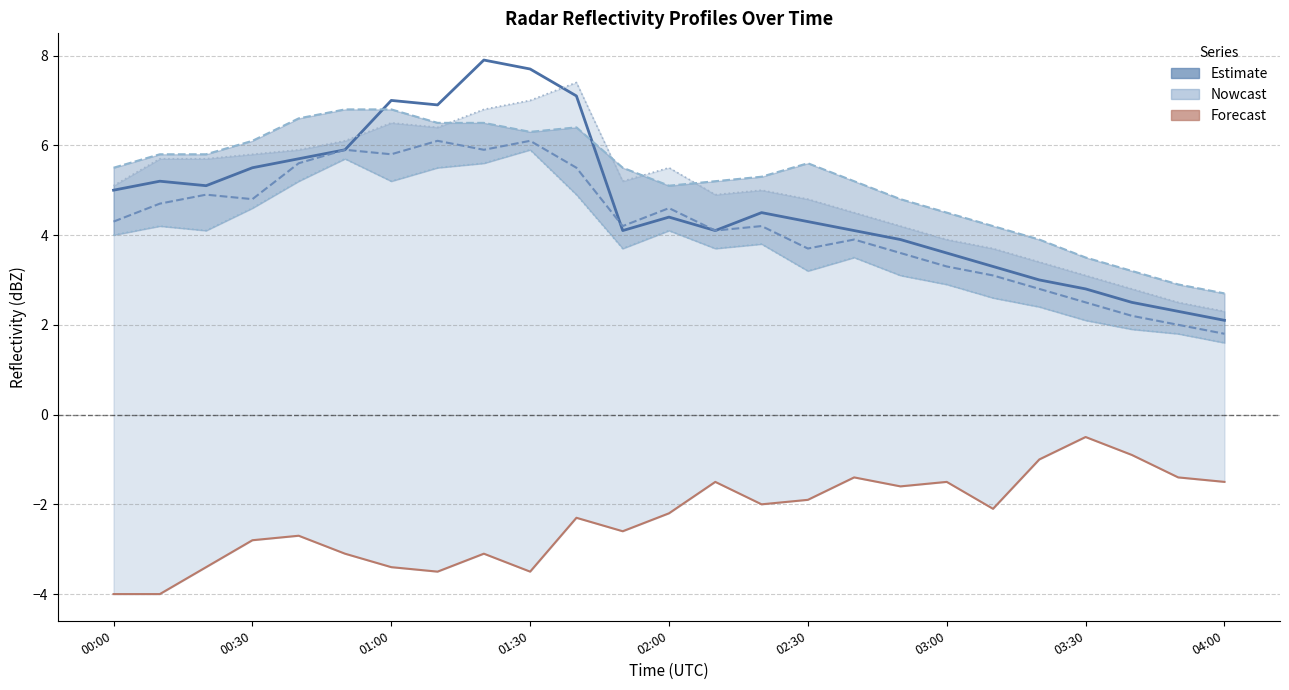

List the labels in order of  11.058 value, largest first.

01:20, 01:30, 01:40, 01:00, 01:10, 00:50, 00:40, 00:30, 00:10, 00:20, 00:00, 02:20, 02:00, 02:30, 01:50, 02:10, 02:40, 02:50, 03:00, 03:10, 03:20, 03:30, 03:40, 03:50, 04:00